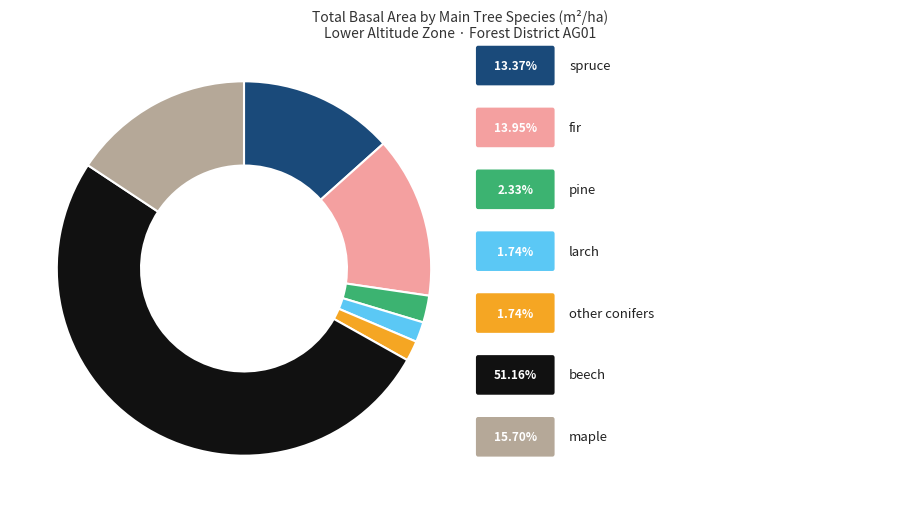

Is there a majority slice in this chart?

Yes